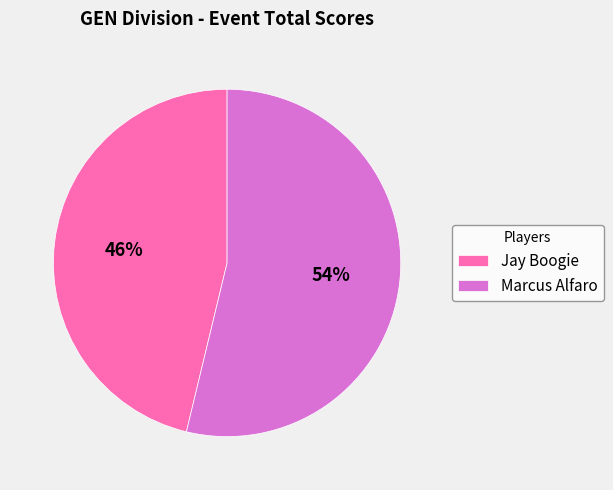

Count the number of slices in the pie.

2